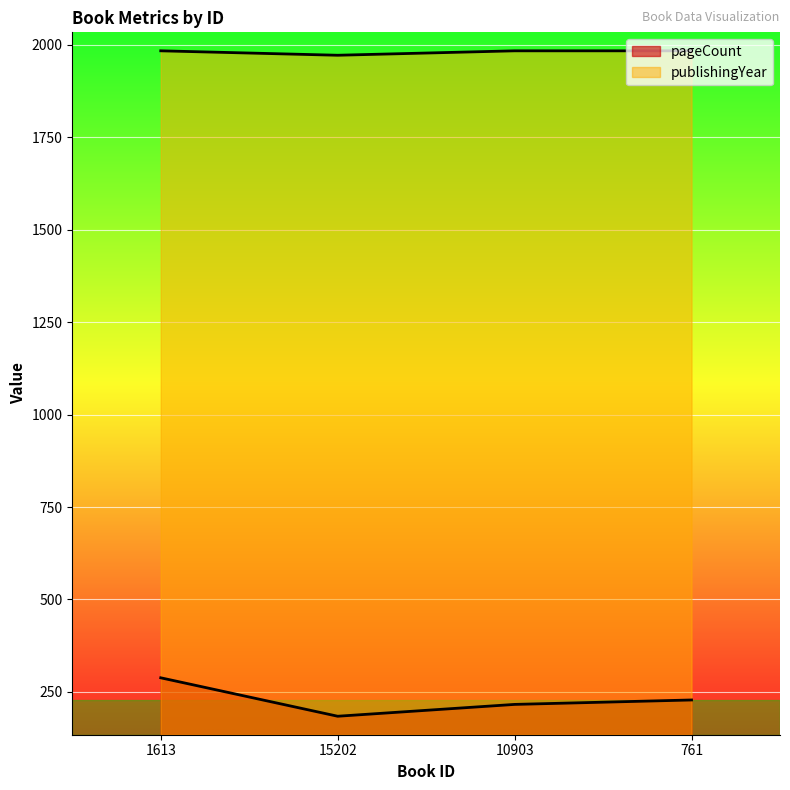

How many lines are shown in the chart?

2